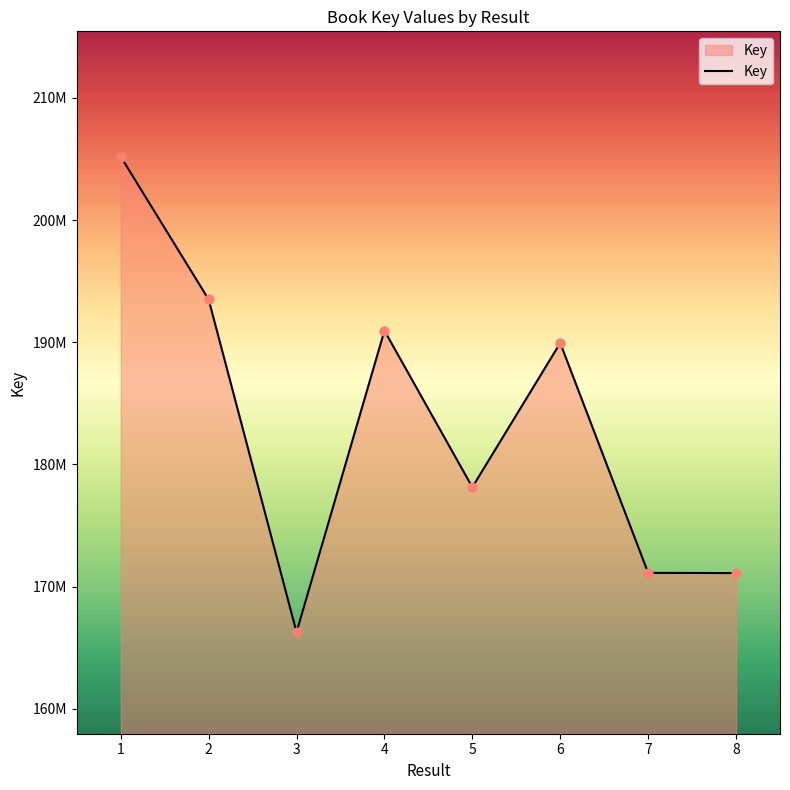

What is the ratio of the value at 6 to the value at 7?

1.1